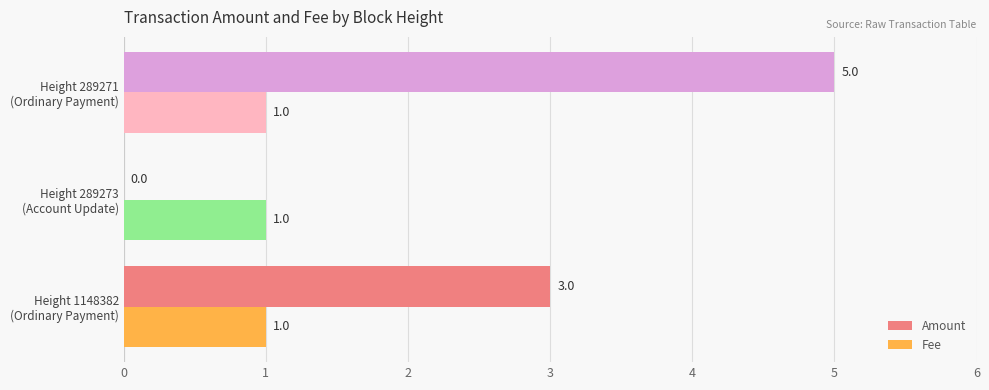

What is the sum of all Fee values?

3